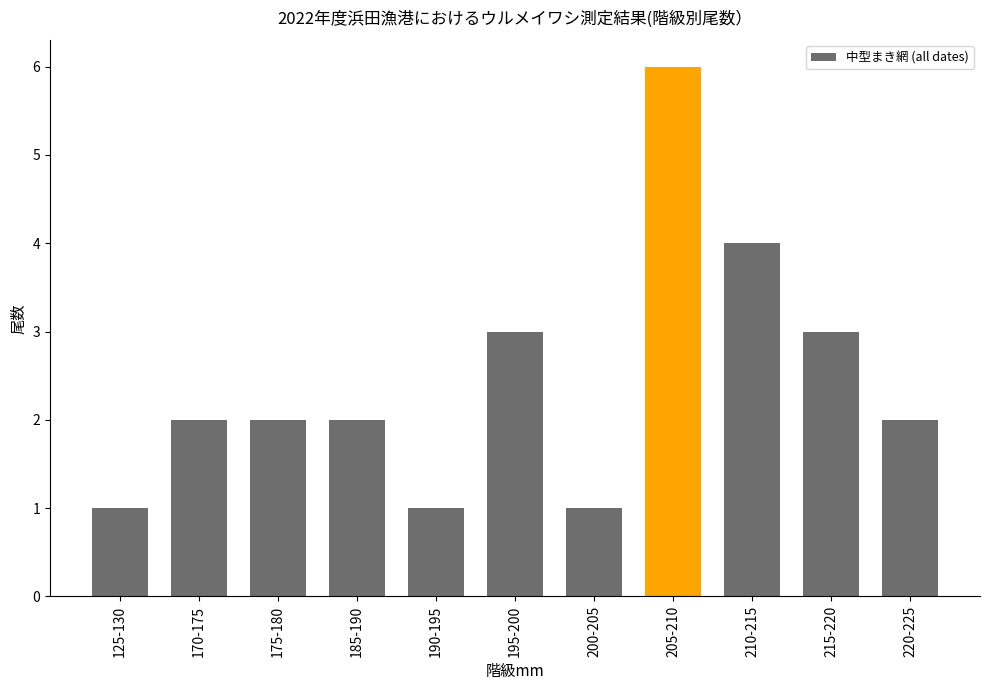

True or false: the data shows 2 at 185-190.

True